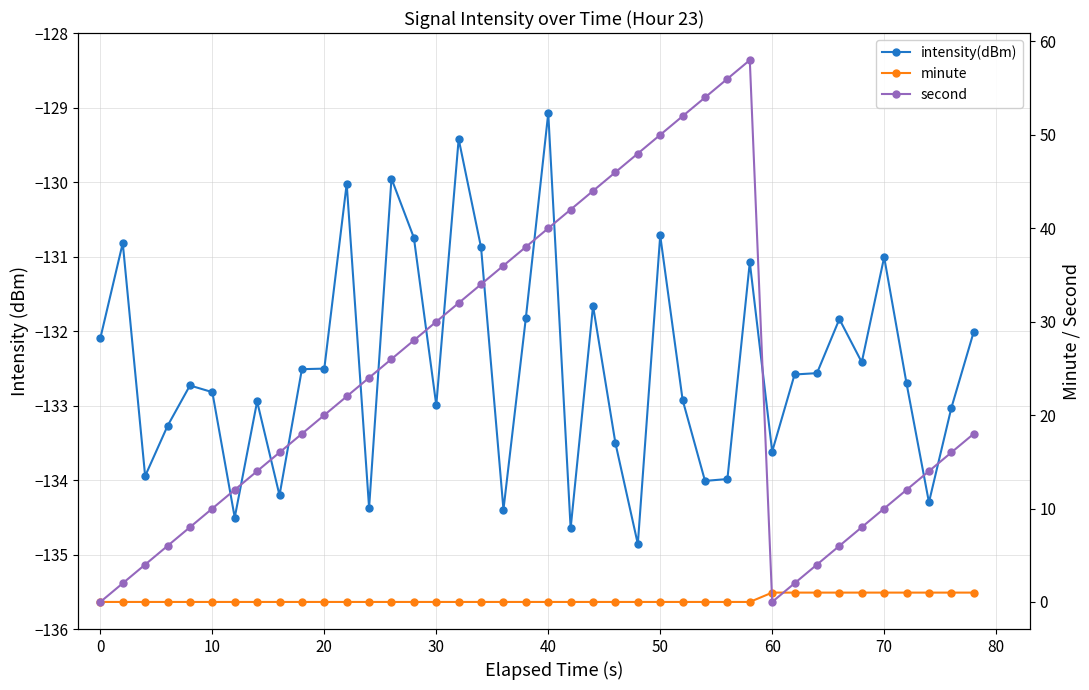

True or false: second has a value of 0.4 at 31.

False